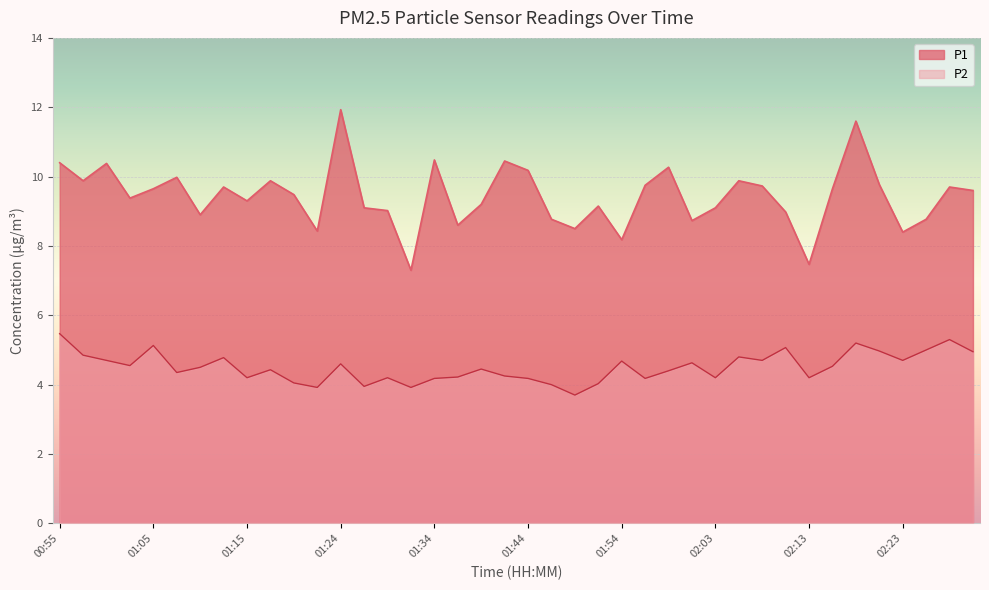

Which category has the lowest value across all series?

01:49